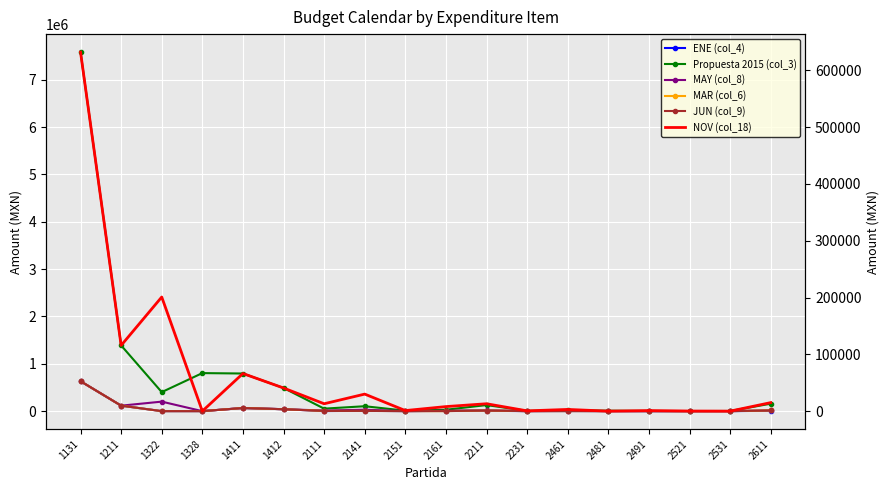

Is this an area chart (filled region under the line)?

No